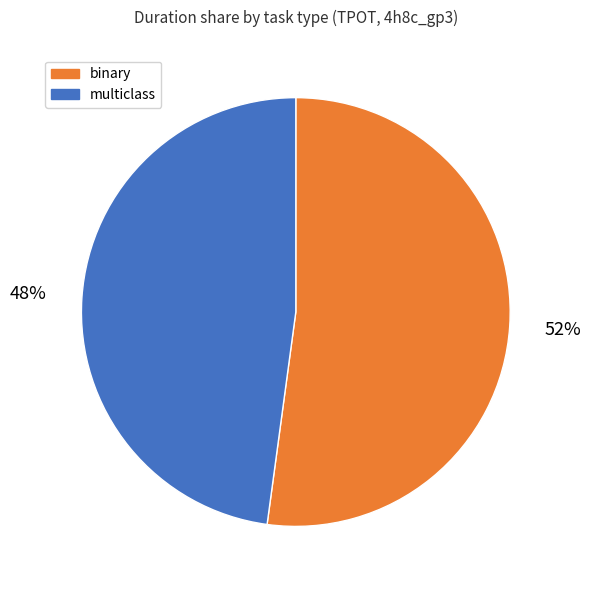

Do binary and multiclass together represent more than half of the pie?

Yes